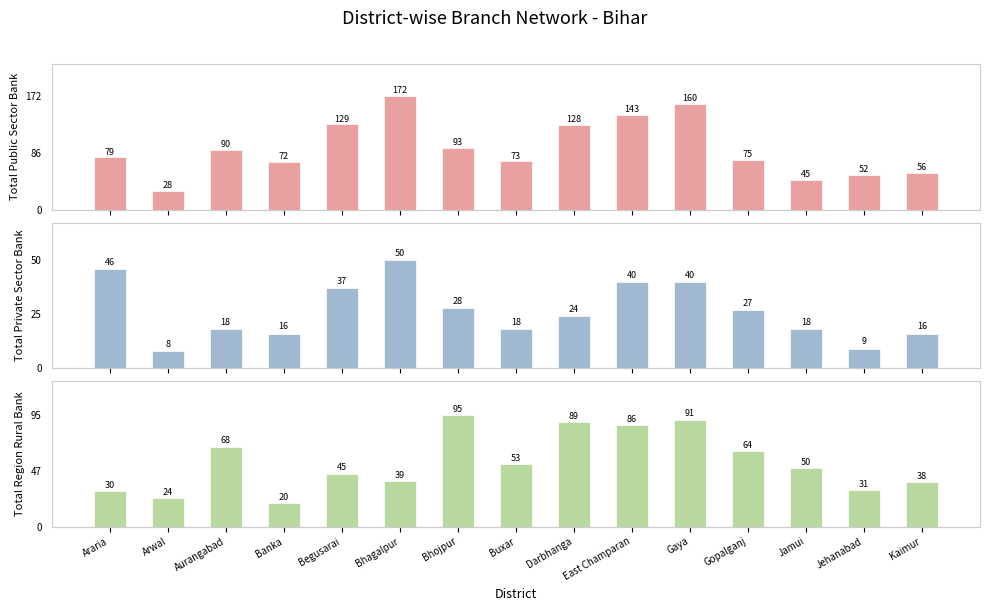

What is the difference between the maximum and second lowest values in the Total Region Rural Bank series?

71